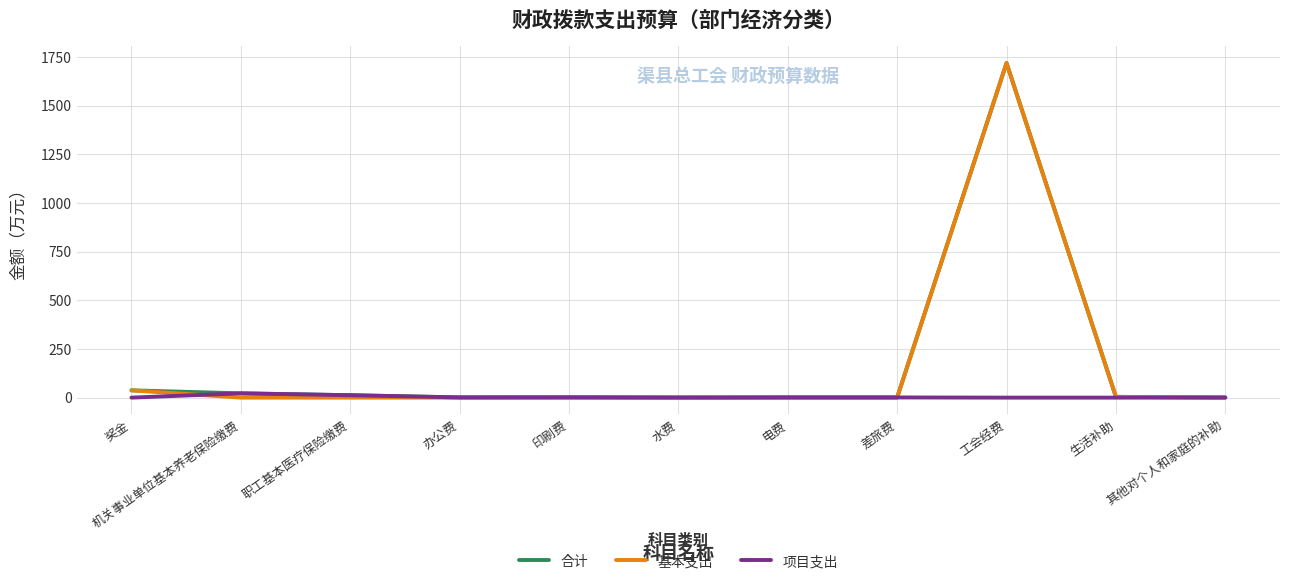

At which label does 合计 reach its peak?

工会经费